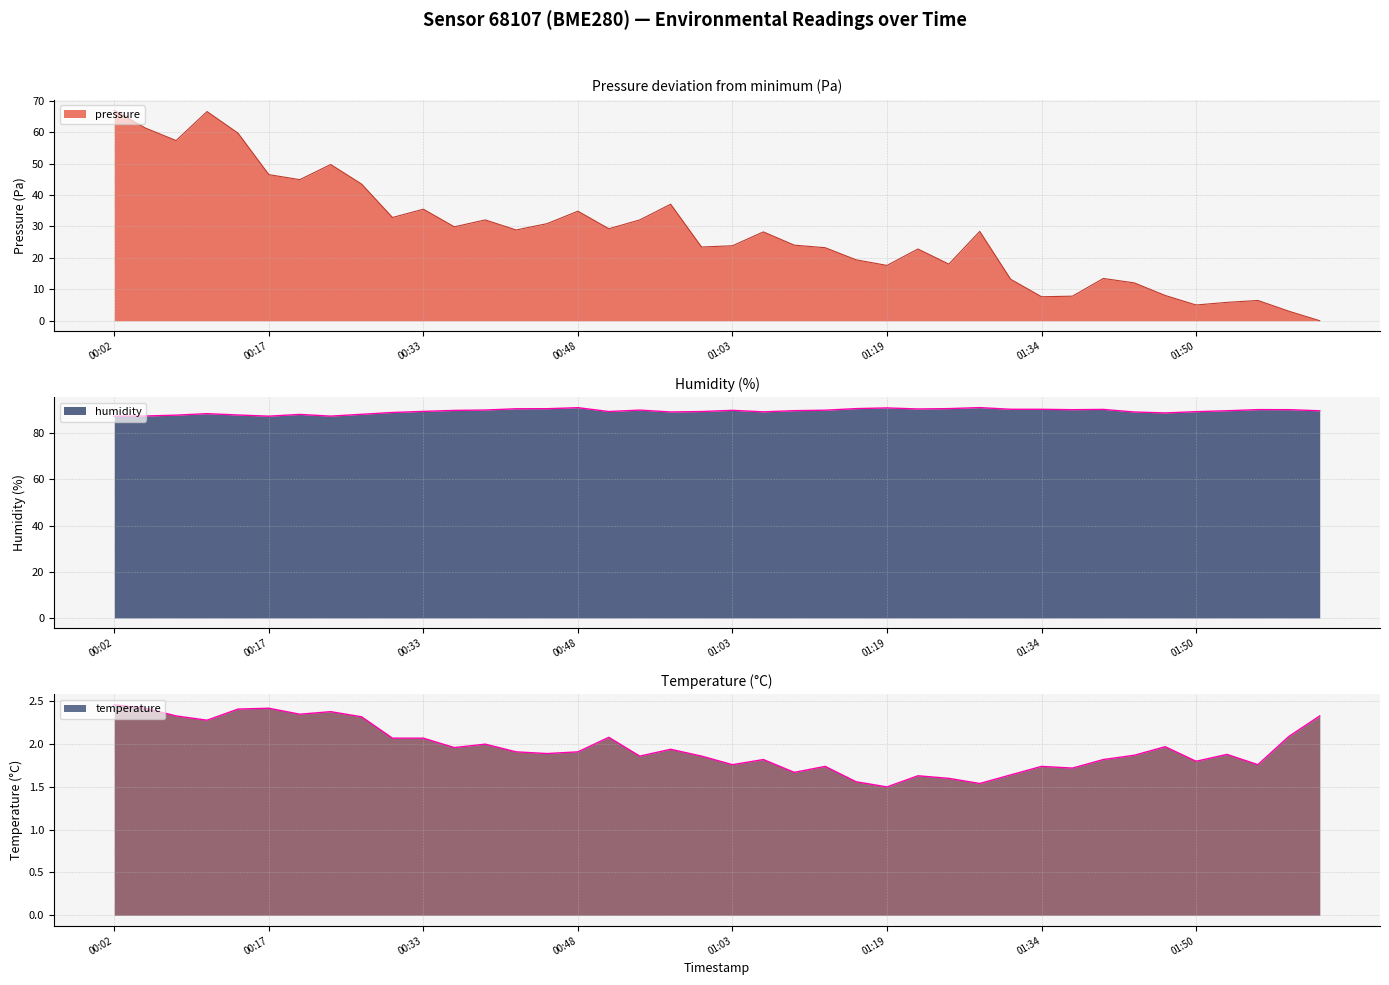

What is the highest value of the humidity series?

91.1